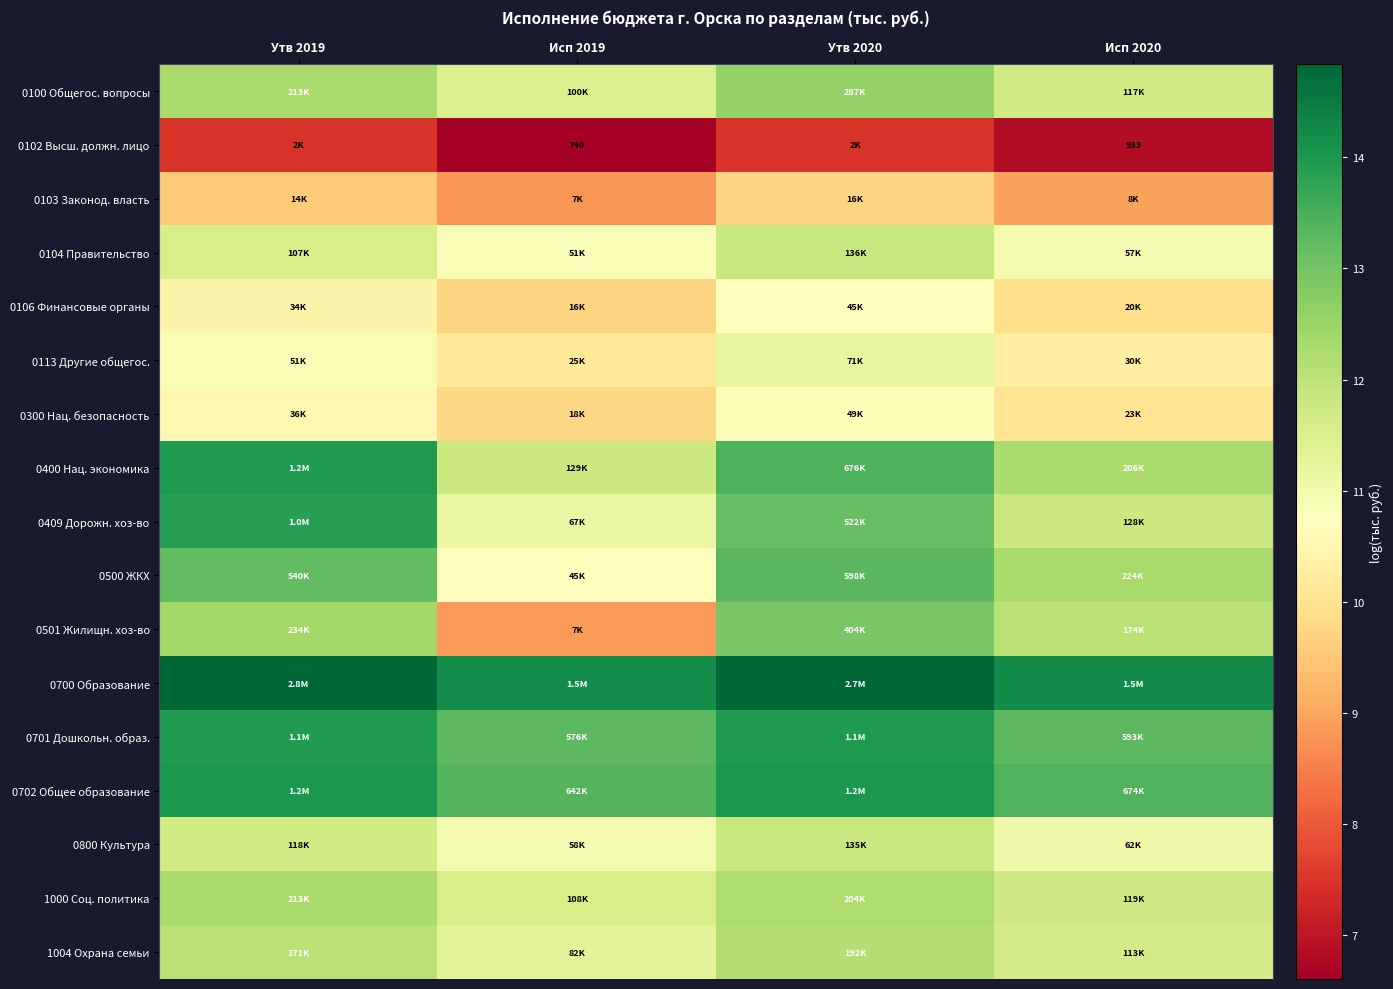

At which label does 0100 Общегос. вопросы reach its peak?

Утв 2020